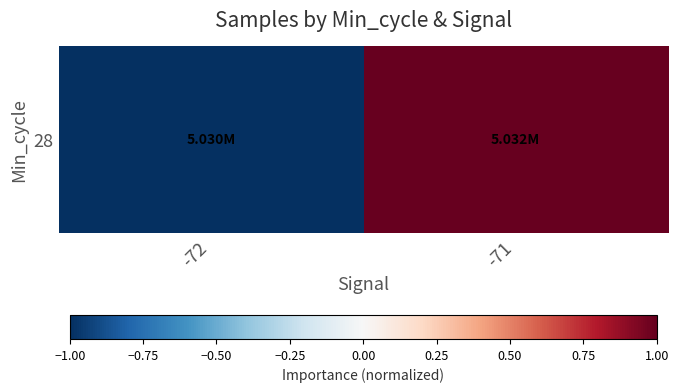

The value at -71 is 1. True or false?

True